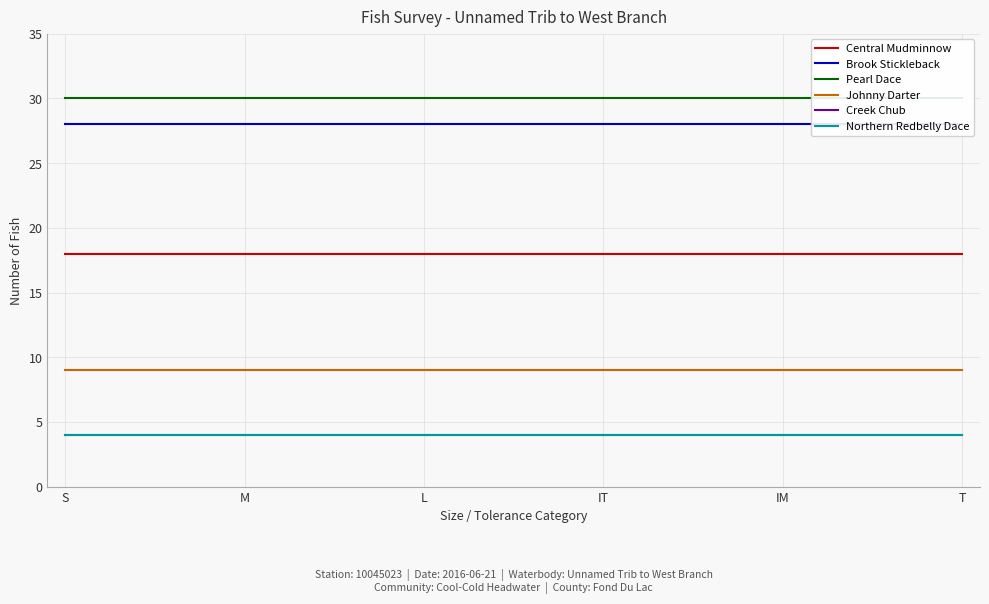

What value does the Northern Redbelly Dace series have at L?

4